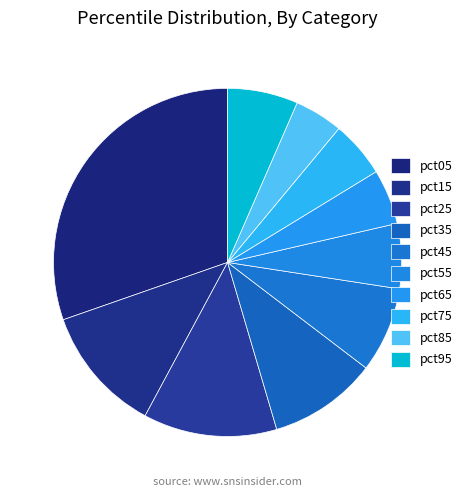

What is the smallest slice in the pie chart?

pct85